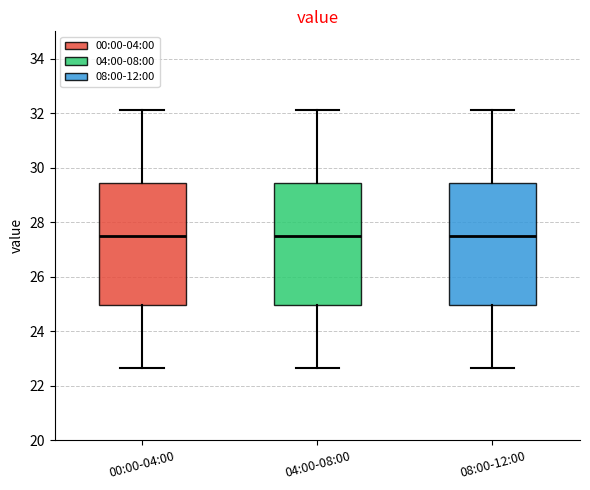

Where does the lower whisker of the box for 00:00-04:00 end on the y-axis? The values are not printed on the chart, so give them approximately, as read against the axis.

22.6